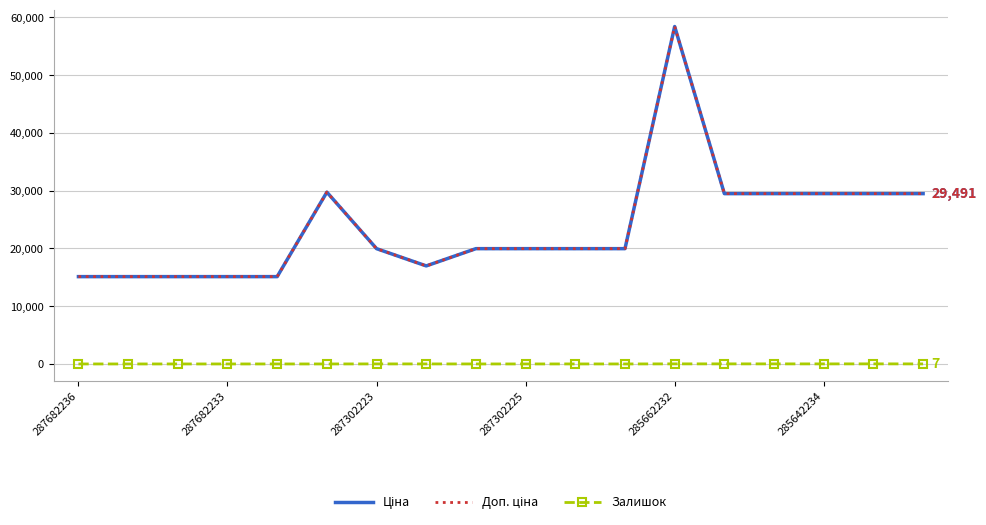

How many positive values does the Залишок series have?

10